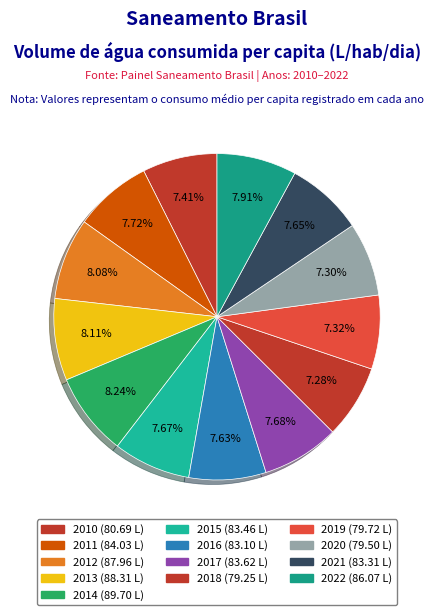

Which category has the biggest portion of the pie?

2014